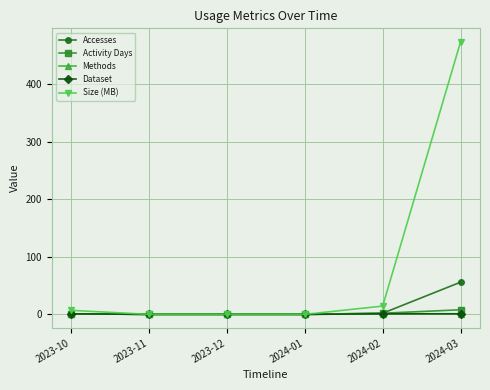

At which label does Accesses reach its peak?

2024-03